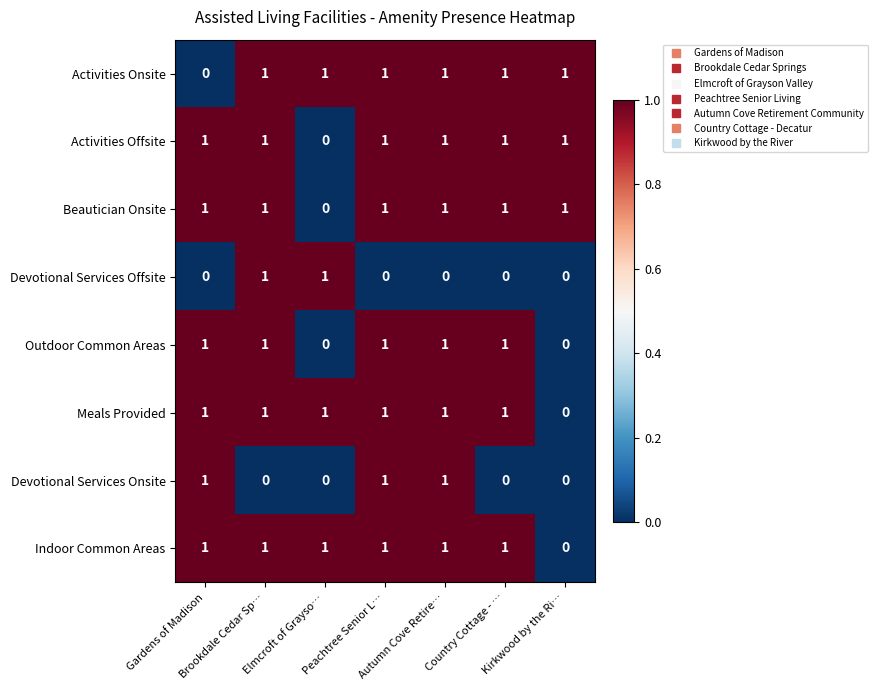

What is the sum of all Indoor Common Areas values?

6